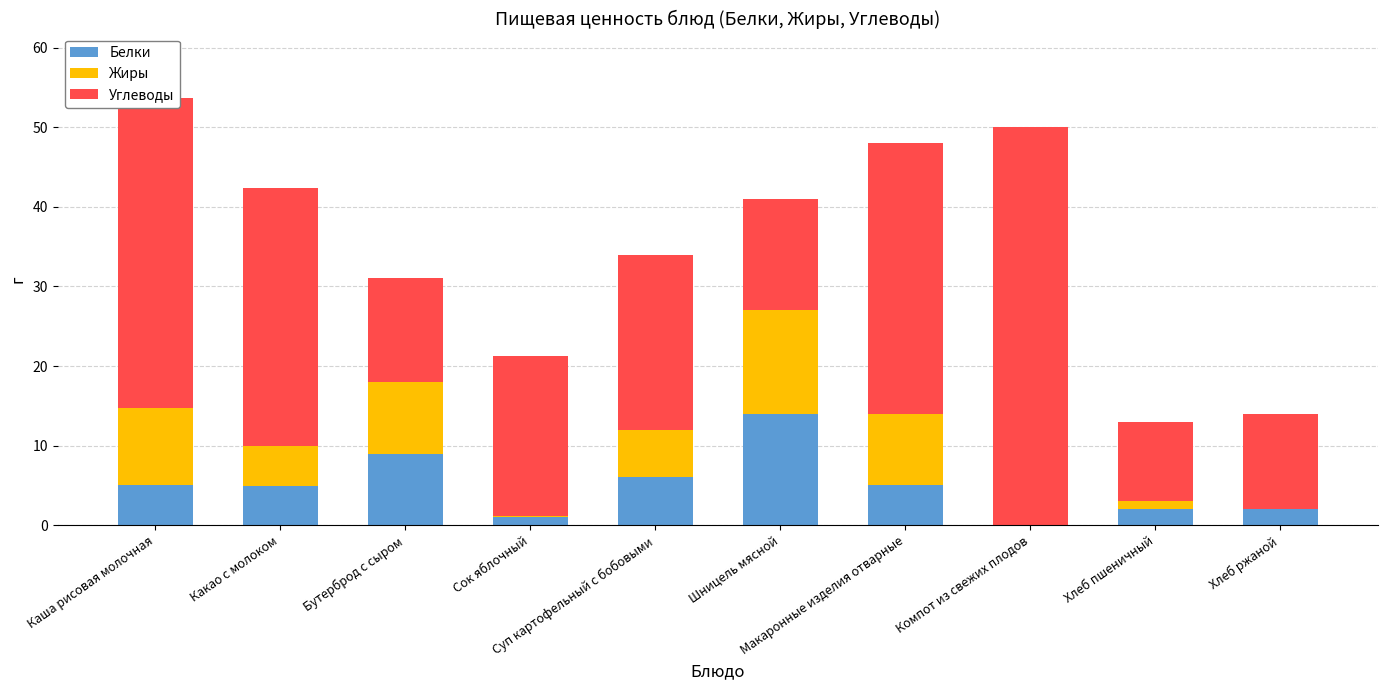

What is the sum of all Белки values?

48.9